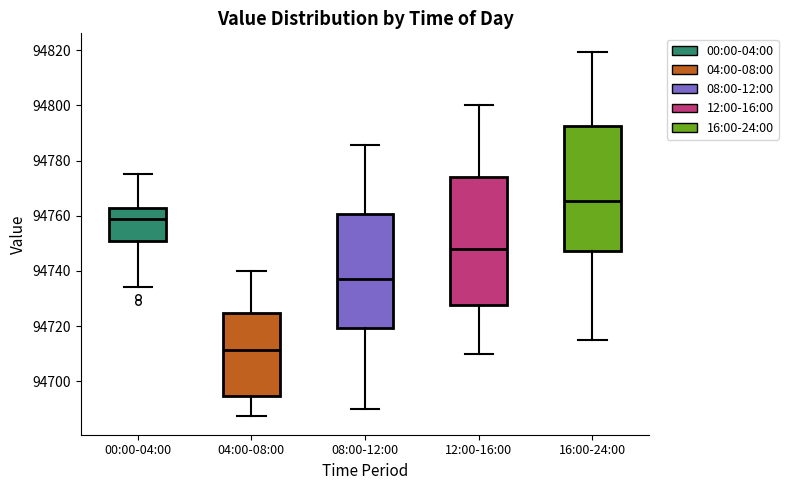

Reading left to right, read every box against the y-axis: the position of its median line, the range the box covers, and the ends of its whiskers. The values are not printed on the chart, so give them approximately, as read against the axis.

00:00-04:00: median 94758, box 94750 to 94762, whiskers 94734 to 94776
04:00-08:00: median 94712, box 94694 to 94724, whiskers 94688 to 94740
08:00-12:00: median 94738, box 94720 to 94760, whiskers 94690 to 94786
12:00-16:00: median 94748, box 94728 to 94774, whiskers 94710 to 94800
16:00-24:00: median 94766, box 94748 to 94792, whiskers 94716 to 94820